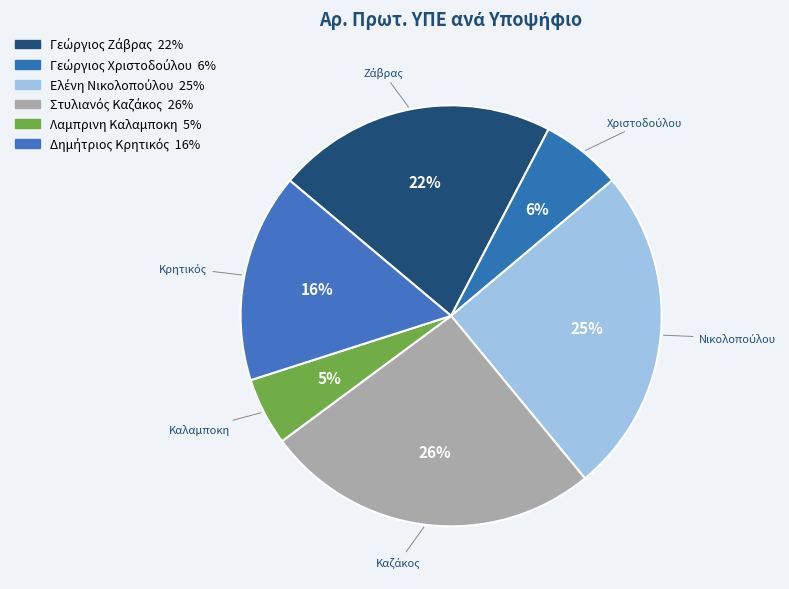

Combined, do Δημήτριος Κρητικός and Ελένη Νικολοπούλου account for over 50%?

No